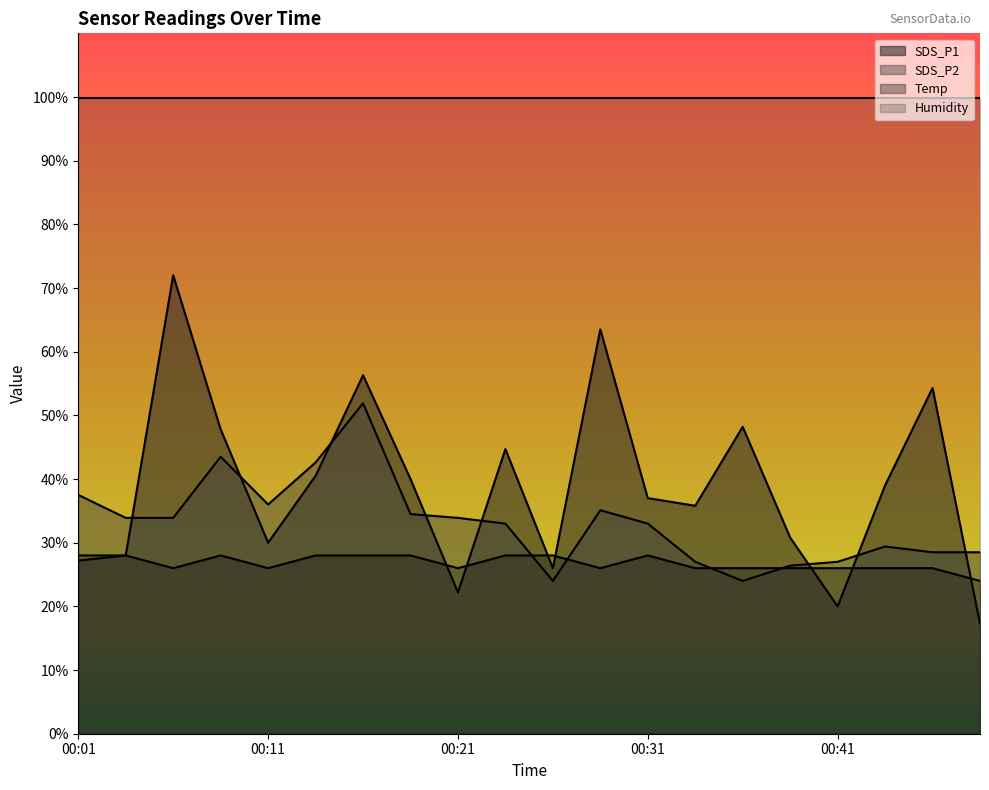

The SDS_P2 series shows 27.8 at 00:14. True or false?

False